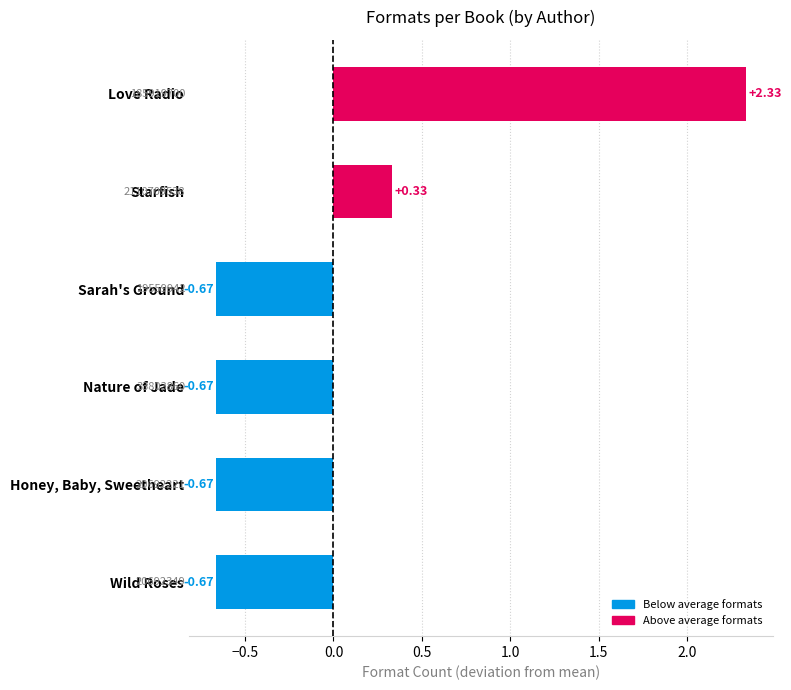

What is the change in value from Starfish to Nature of Jade?

-1.0